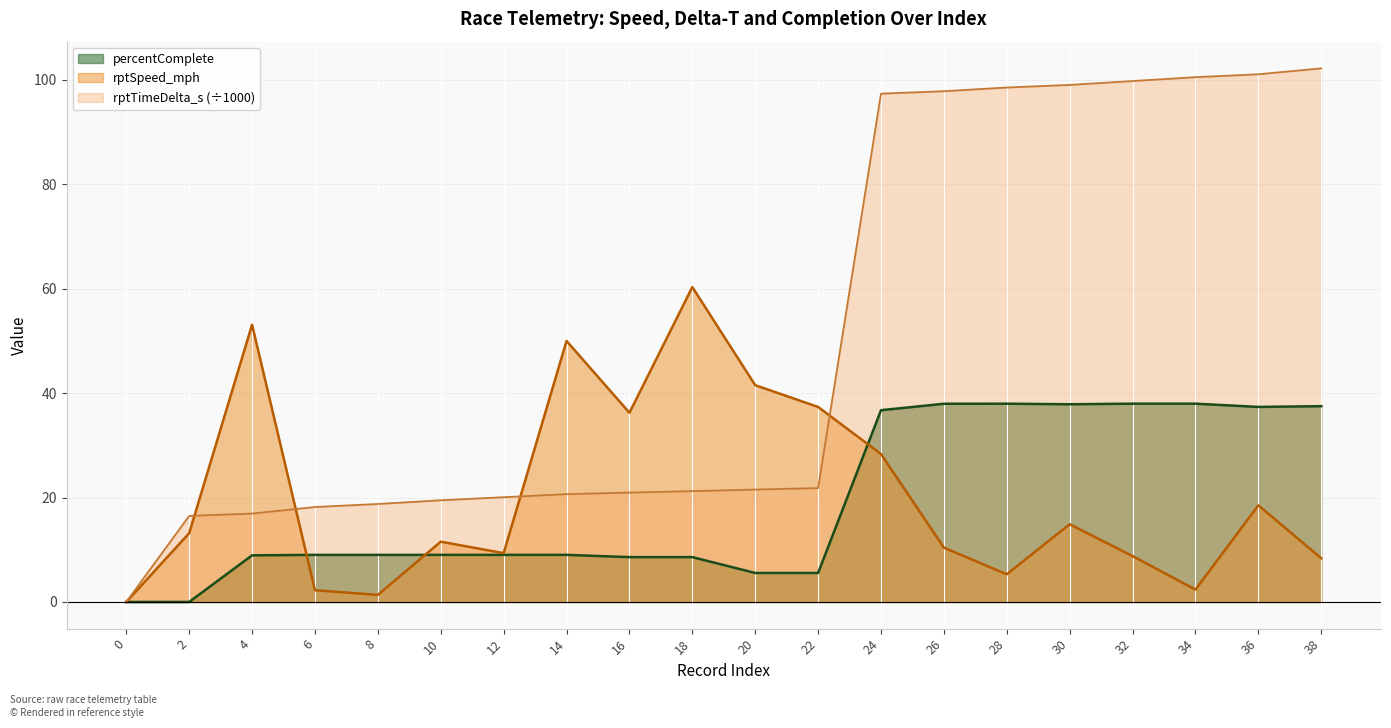

True or false: rptTimeDelta_s has a value of 65.5 at 30.

False